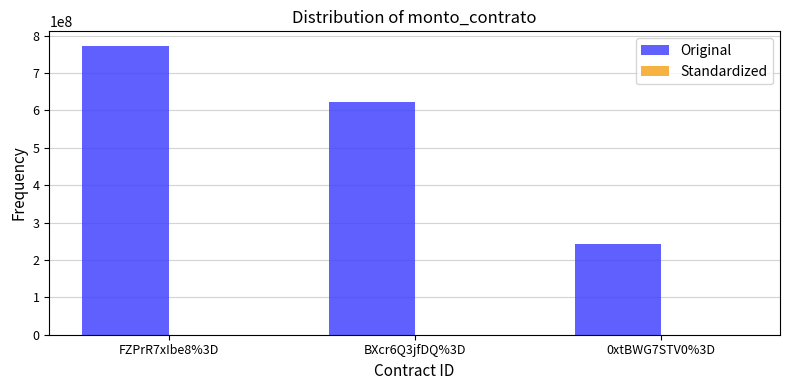

Between BXcr6Q3jfDQ%3D and 0xtBWG7STV0%3D, which series saw the biggest shift?

Original